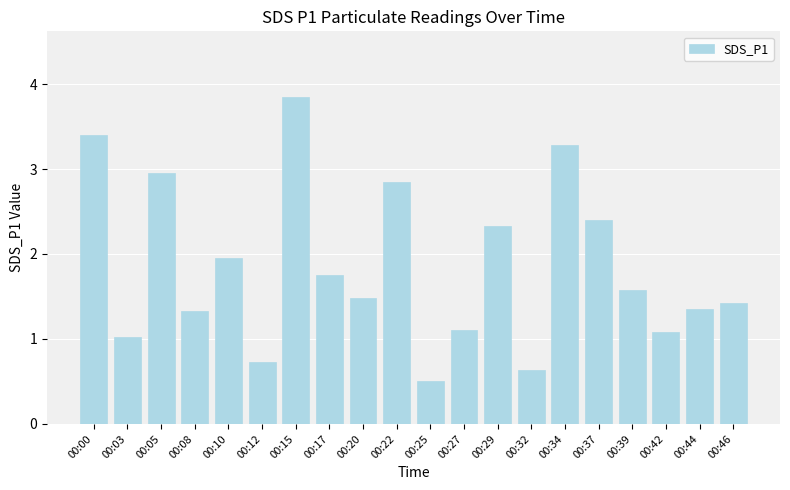

What is the sum of all values?

37.0